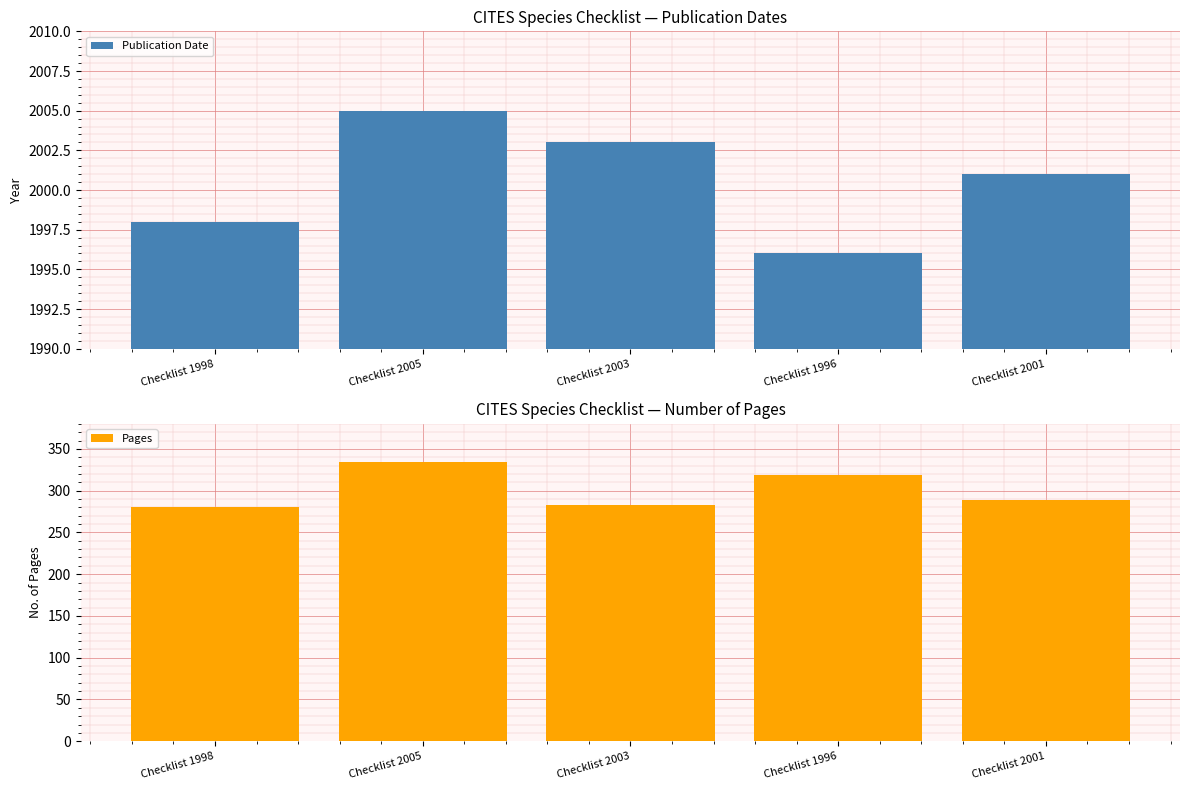

Which category has the highest value in the Pages series?

Checklist 2005